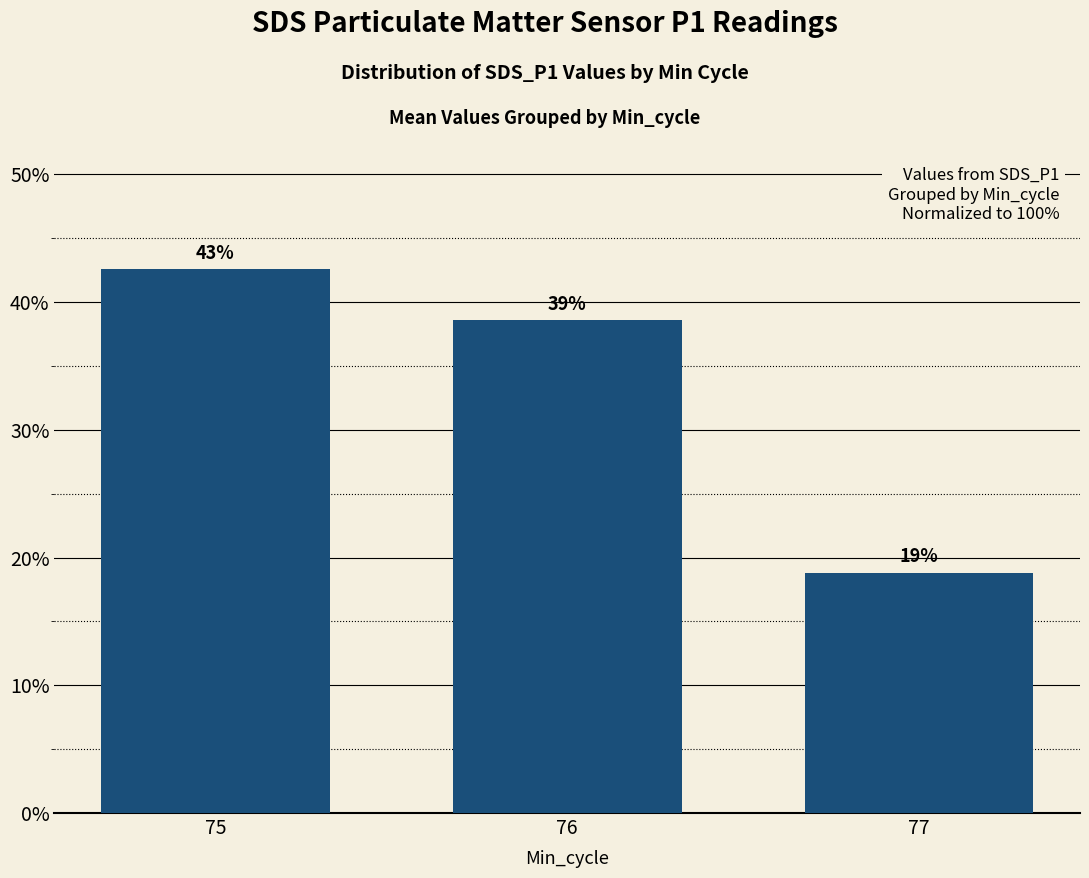

What is the minimum value shown in the chart?

18.8